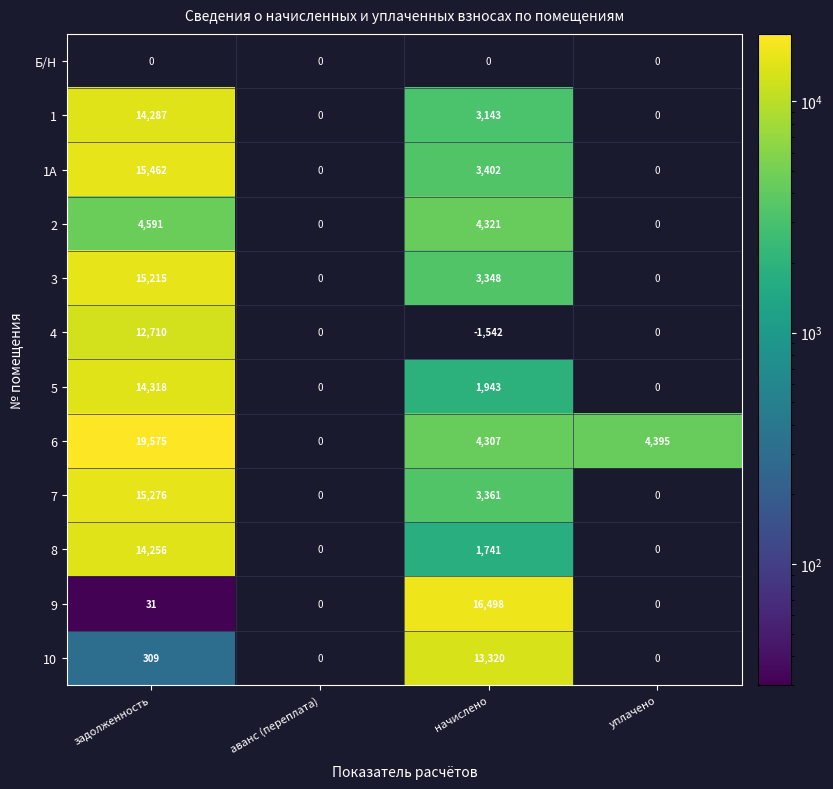

Is the value of 3 at задолженность greater than the value of 7 at задолженность?

No